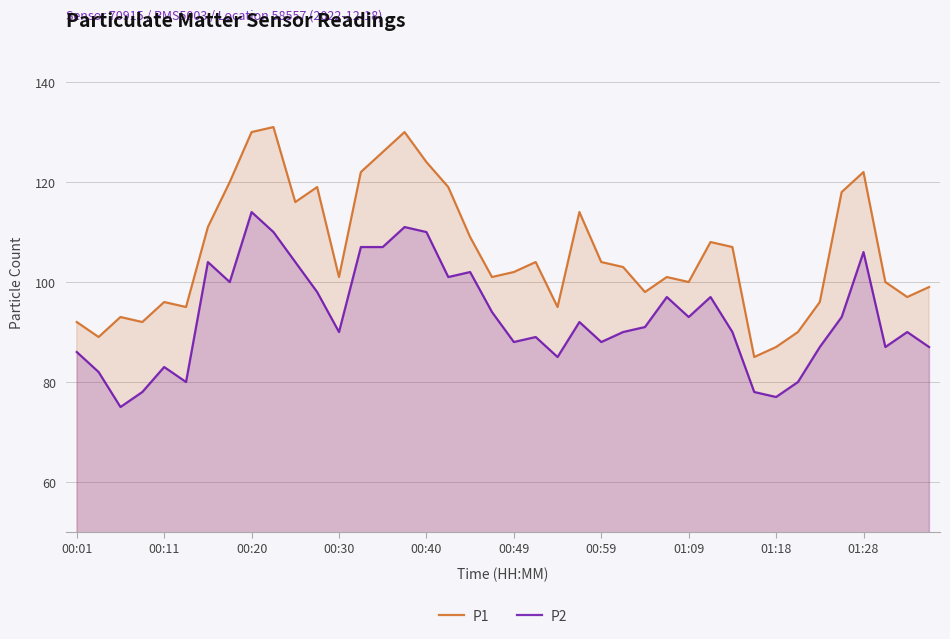

Which series has the largest total across all categories?

P1